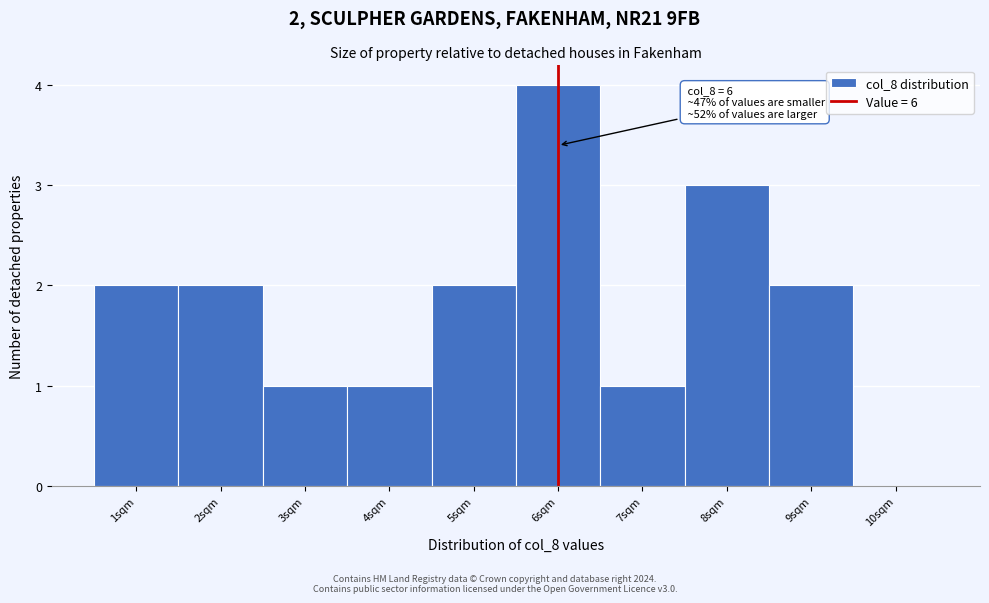

Over which range of the x-axis is the bar tallest?

5.5 to 6.5